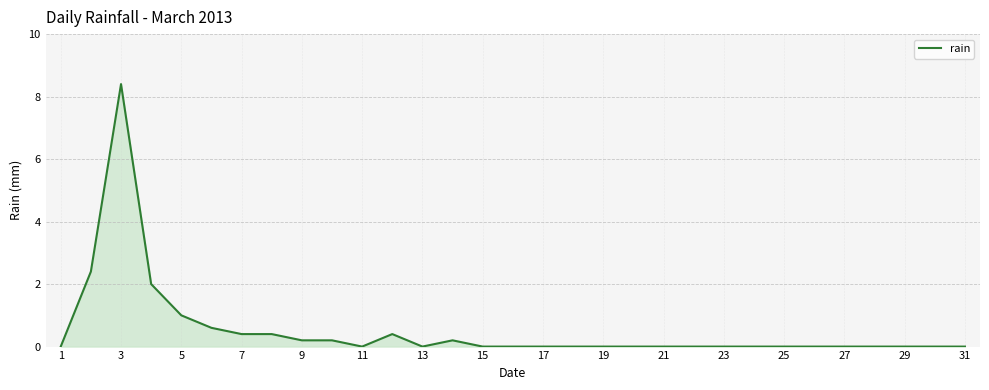

What is the greatest value displayed?

8.4